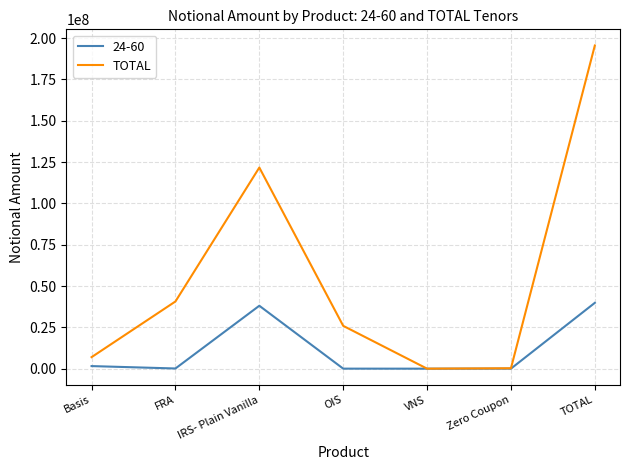

Which series has the largest total across all categories?

TOTAL